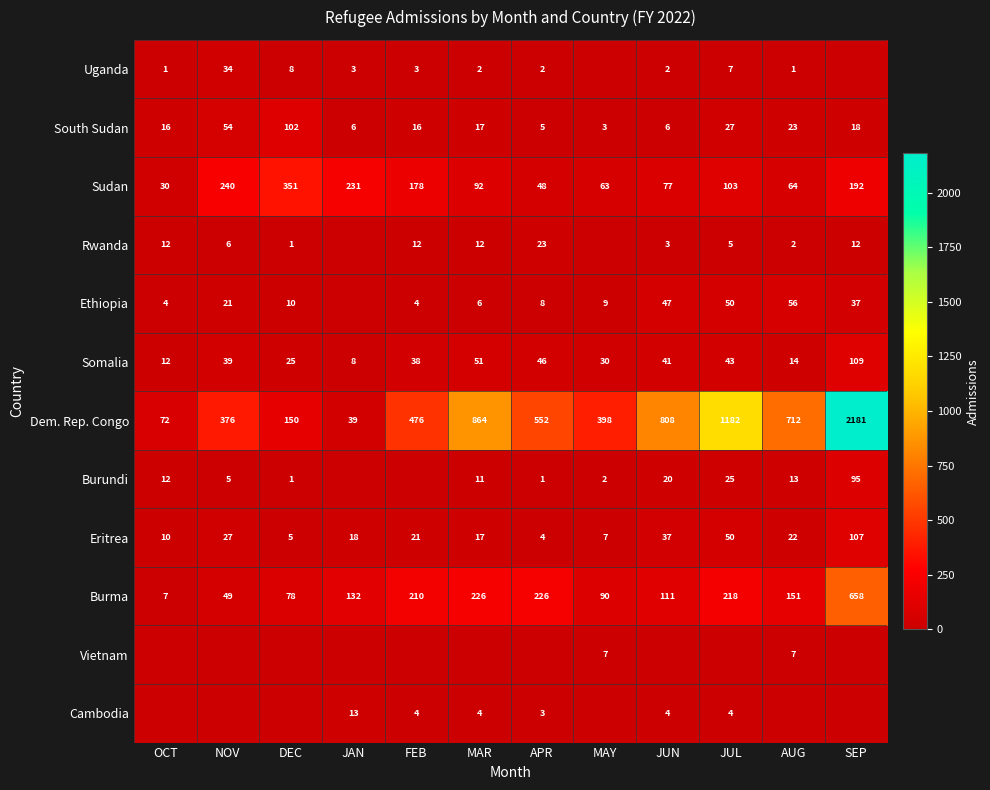

List the labels in order of Somalia value, smallest first.

JAN, OCT, AUG, DEC, MAY, FEB, NOV, JUN, JUL, APR, MAR, SEP